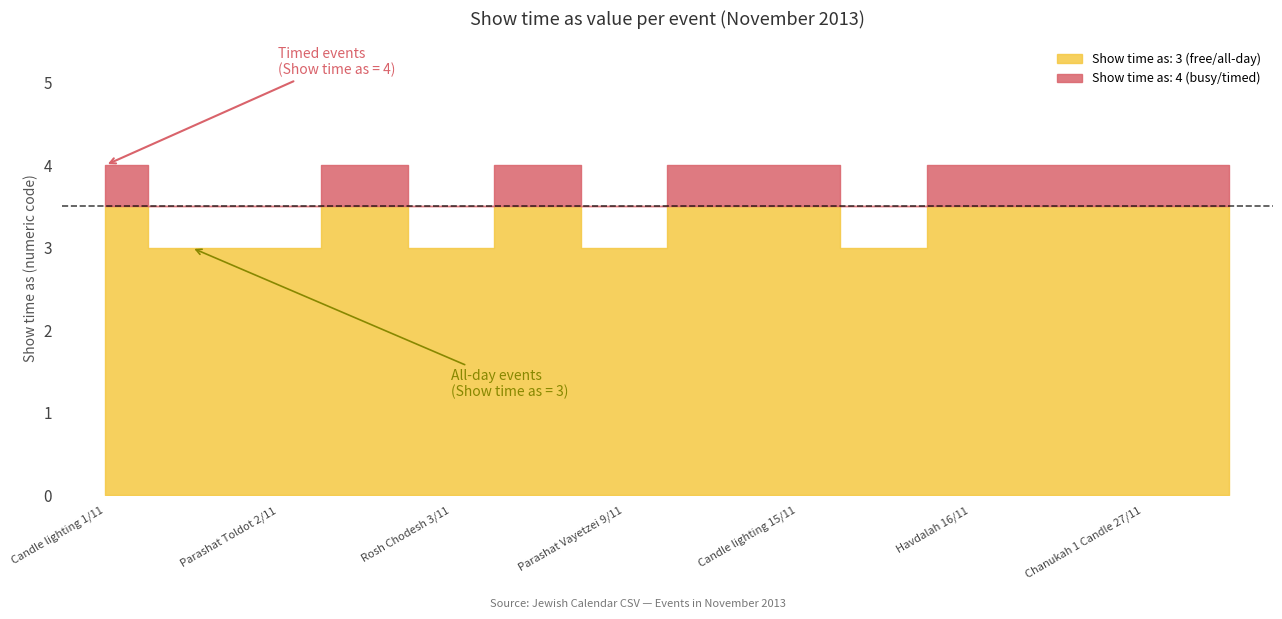

What is the difference between the highest and lowest values at Rosh Chodesh 3/11?

1